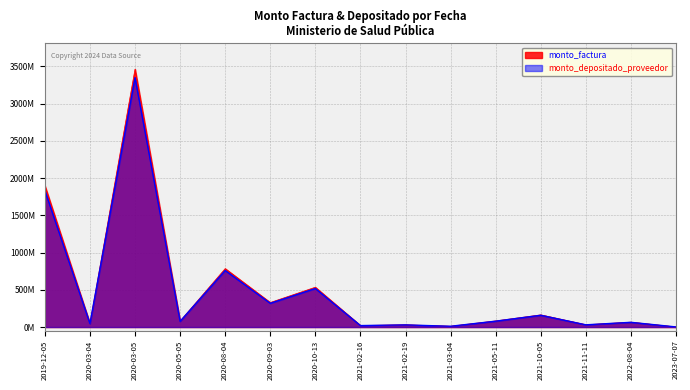

What is the minimum value for monto_factura?

1524400